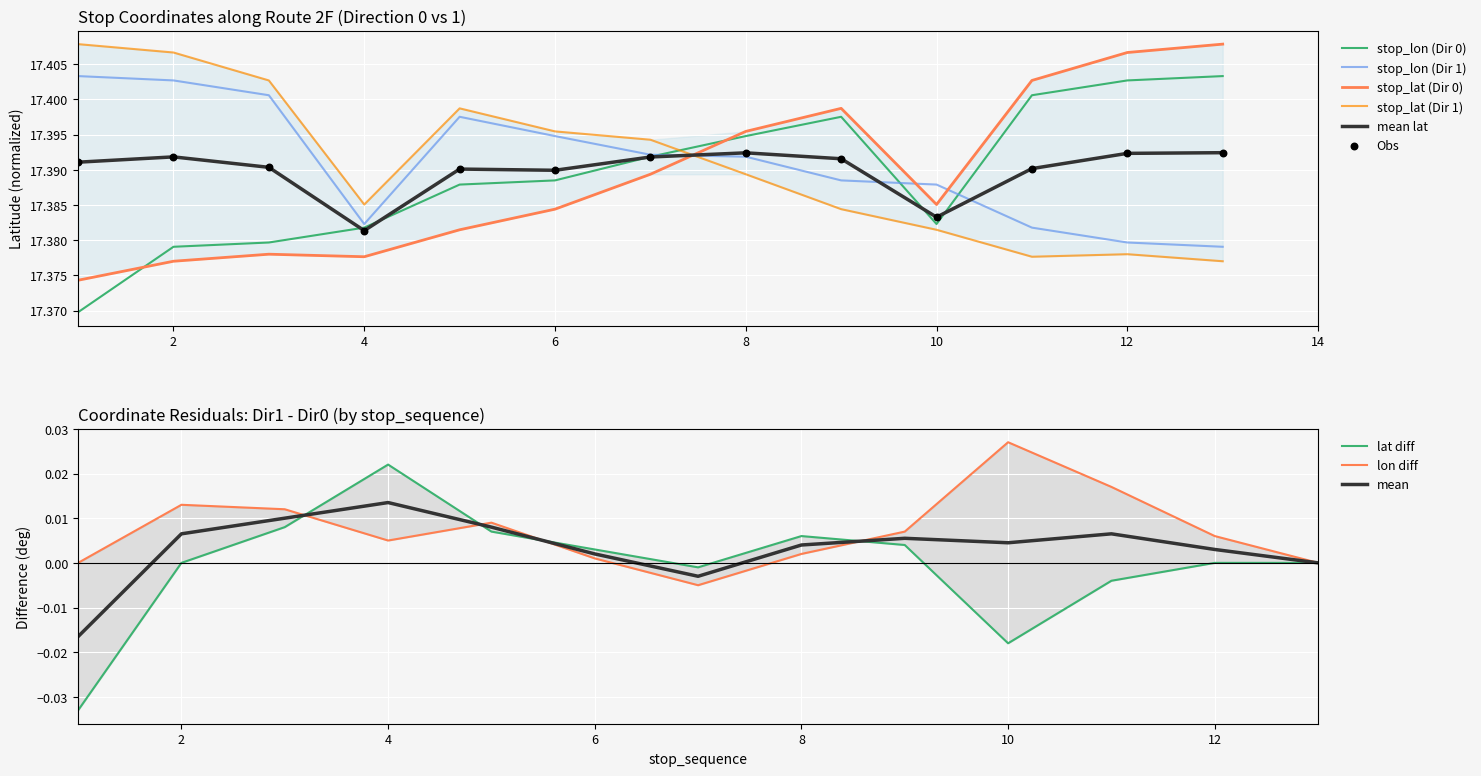

Which series has the largest Y range (max minus min)?

stop_lat_dir0